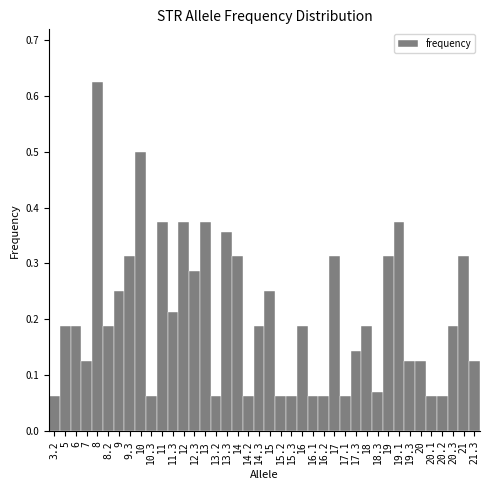

What is the label of the 13th bar from the right?

17.1